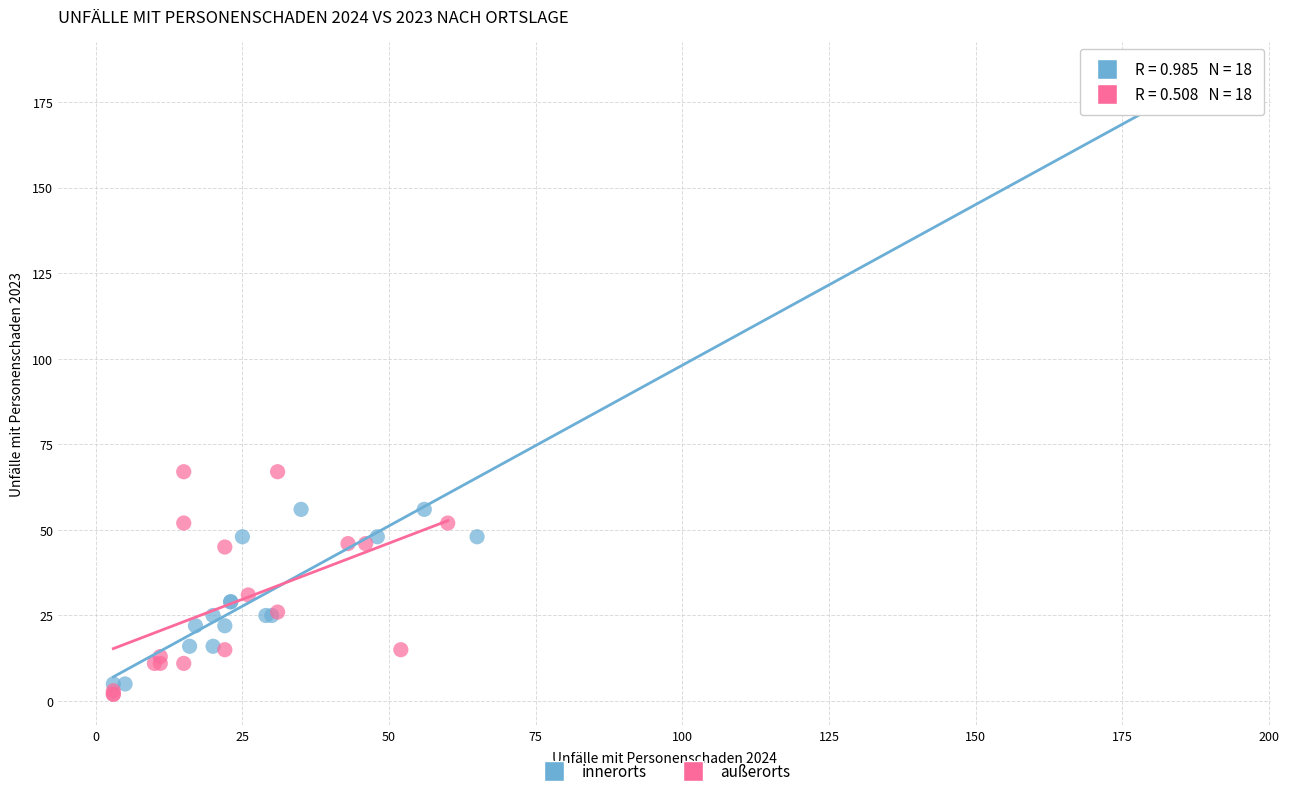

Which series has the widest spread of Y values?

innerorts